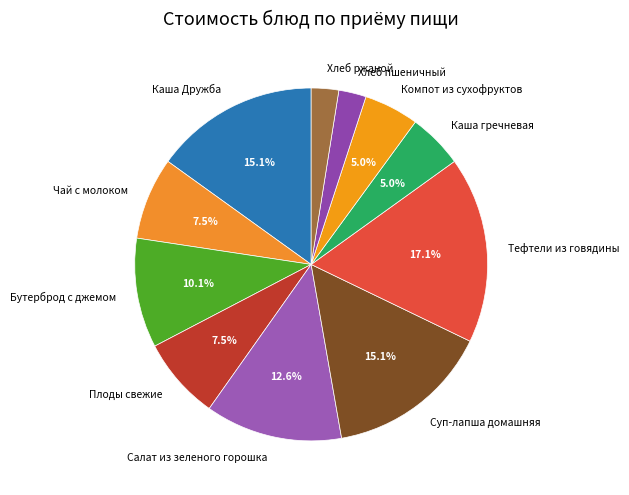

To the nearest percent, what is the combined percentage of Салат из зеленого горошка and Хлеб ржаной?

15%